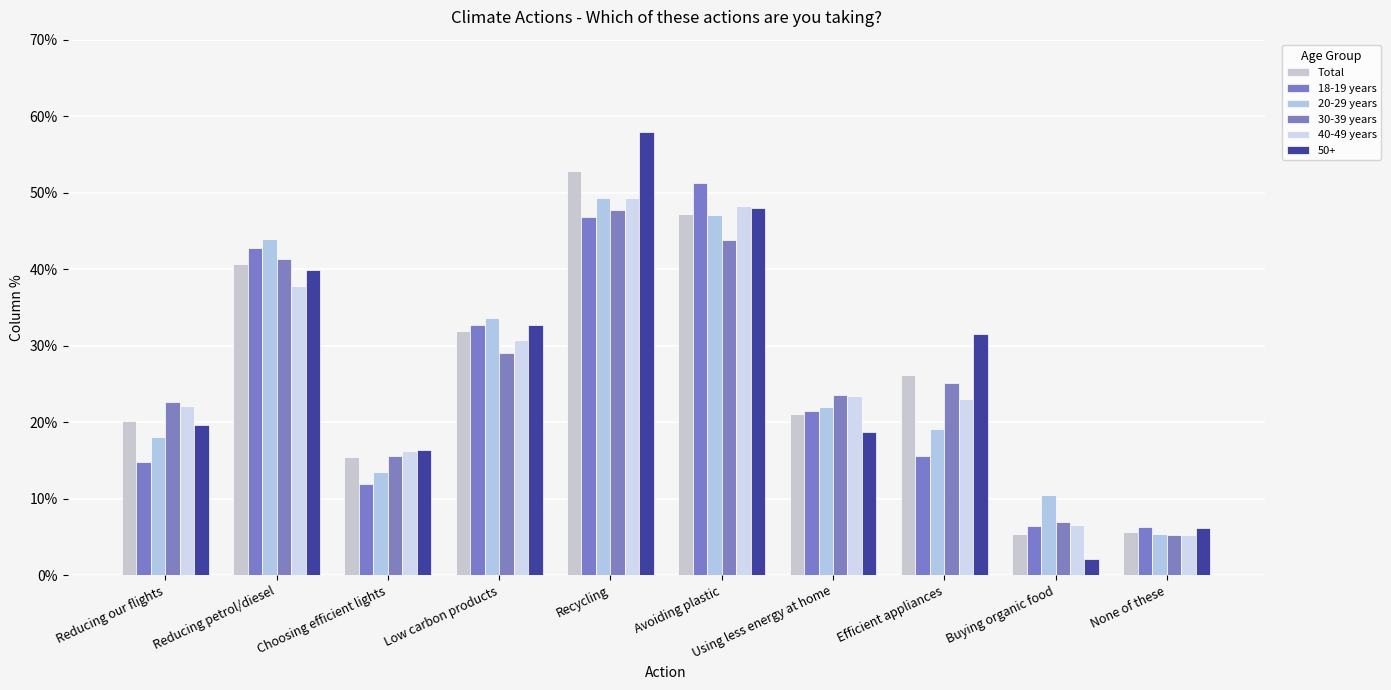

What is the maximum value shown in the chart?

58.0